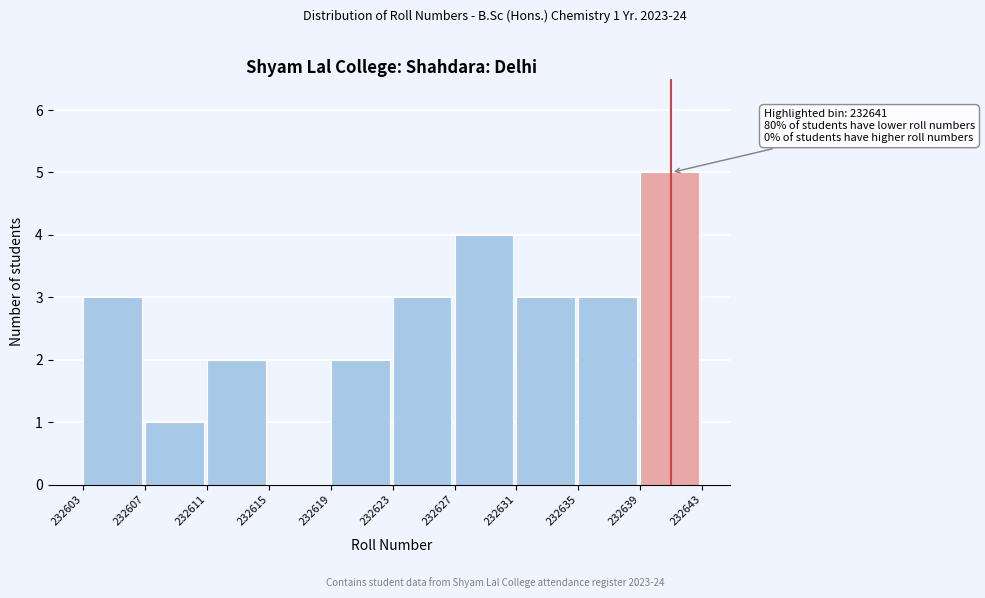

Over which range of the x-axis is the bar tallest?

232639 to 232643